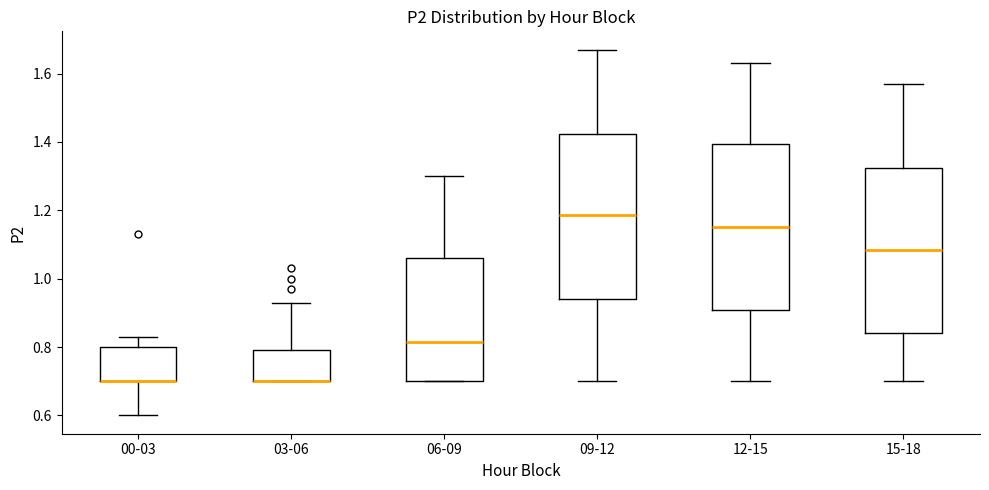

Reading left to right, transcribe this box plot: for each box, give where its median line is, the range the box spans, and where its two whiskers end, as read against the y-axis. The values are not printed on the chart, so give them approximately, as read against the axis.

00-03: median 0.70 (drawn on the box's lower edge), box 0.70 to 0.80, whiskers 0.60 to 0.84
03-06: median 0.70 (drawn on the box's lower edge), box 0.70 to 0.80, whiskers 0.70 to 0.94
06-09: median 0.82, box 0.70 to 1.06, whiskers 0.70 to 1.30
09-12: median 1.18, box 0.94 to 1.42, whiskers 0.70 to 1.68
12-15: median 1.16, box 0.90 to 1.40, whiskers 0.70 to 1.64
15-18: median 1.08, box 0.84 to 1.32, whiskers 0.70 to 1.58